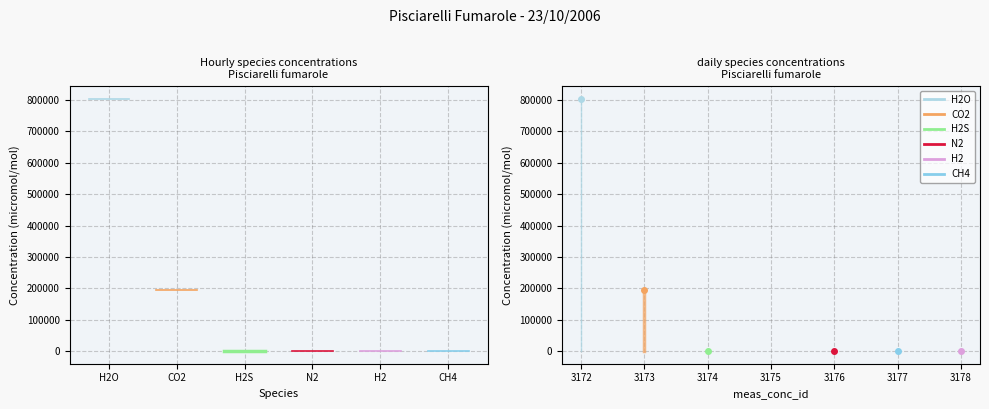

What is the sum of the CH4 values at CO2 and H2O?

15.3